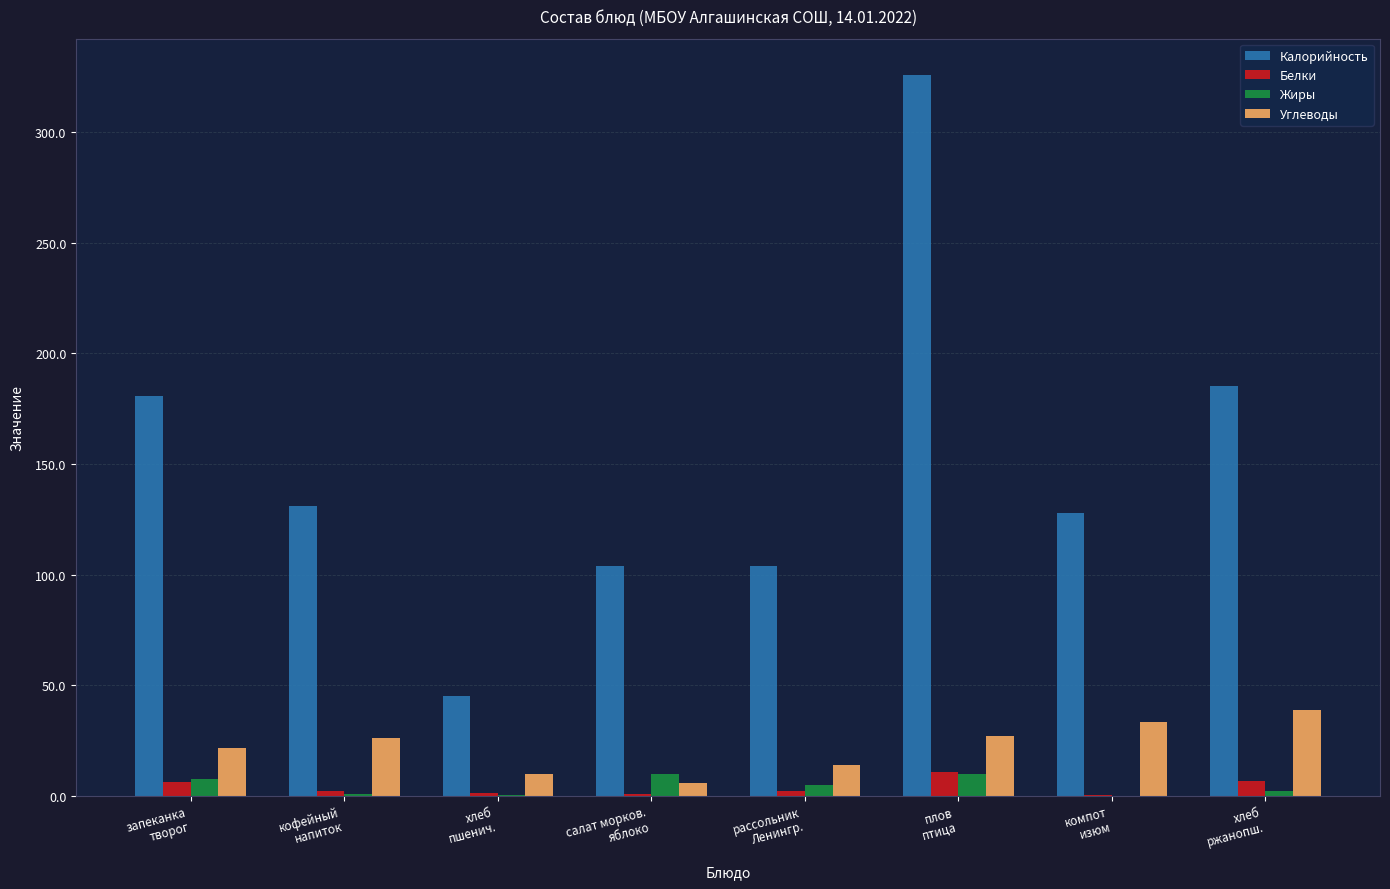

Is the value of Жиры at хлеб
пшенич. greater than the value of Калорийность at компот
изюм?

No